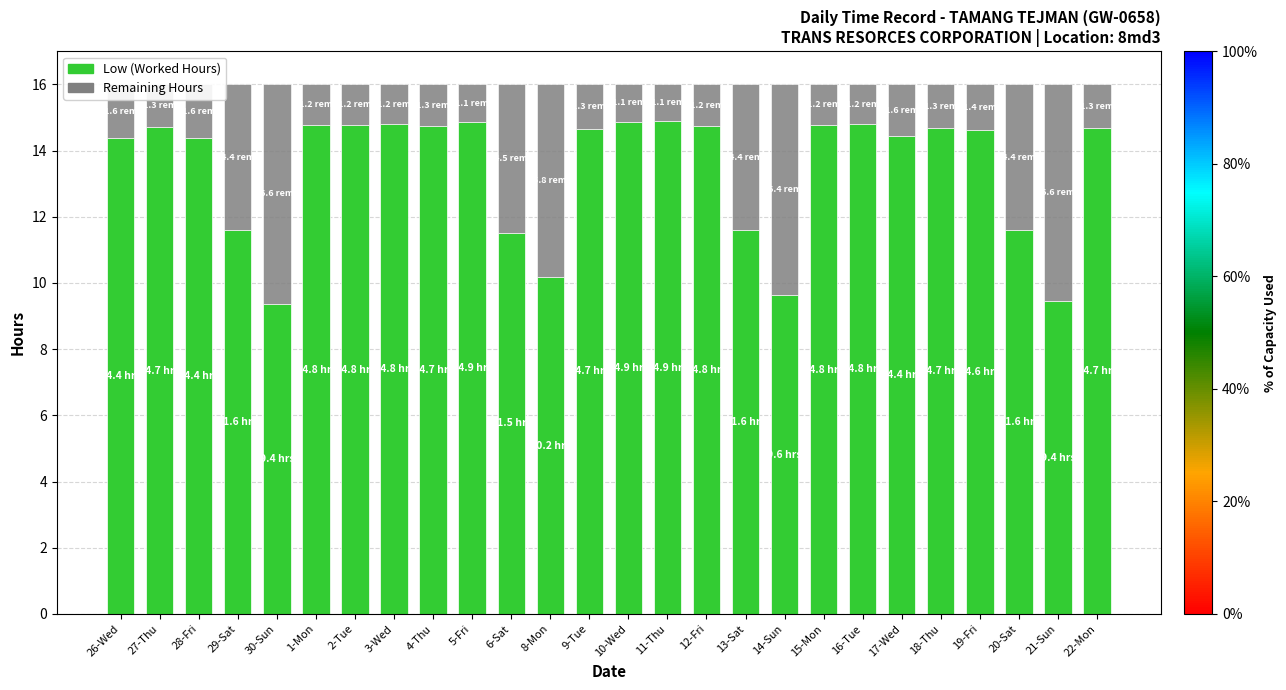

The Low (Worked Hours) series shows 3.2 at 29-Sat. True or false?

False